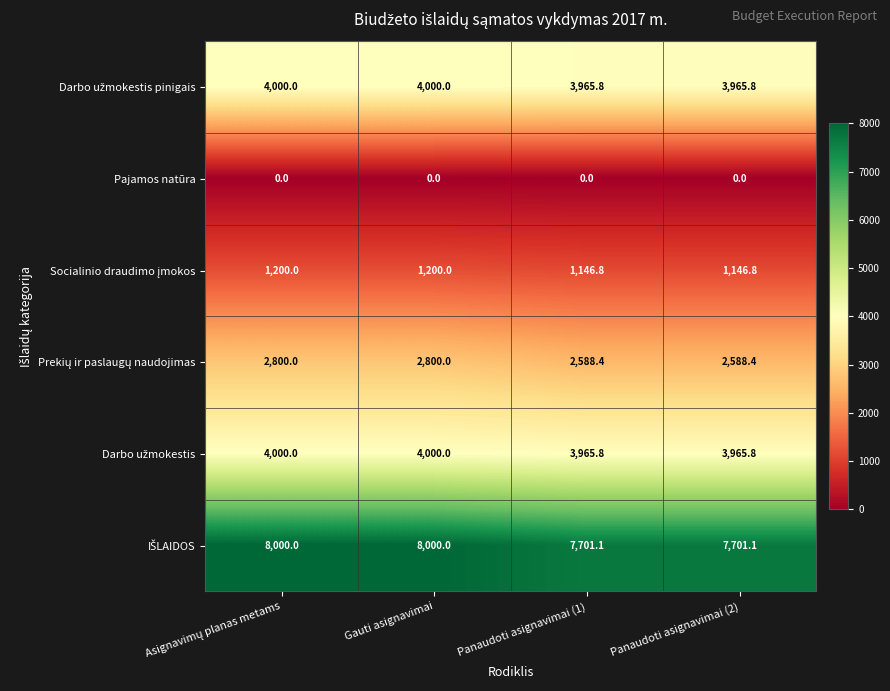

What is the difference between the highest and lowest values at Gauti asignavimai?

8000.0